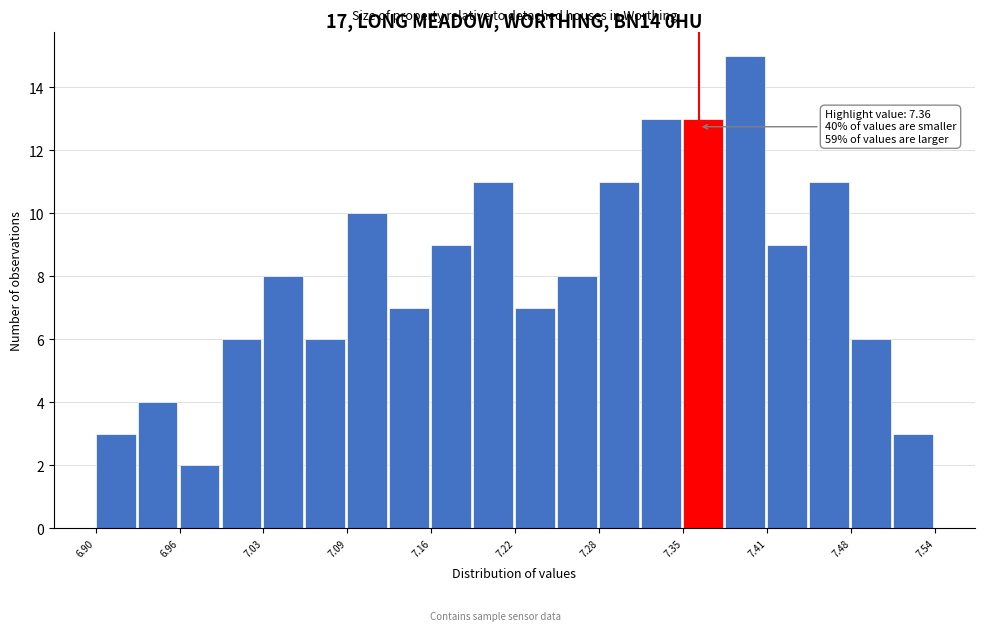

Around what value on the x-axis is the tallest bar? Give the approximate position of its centre, as read against the axis.

7.40